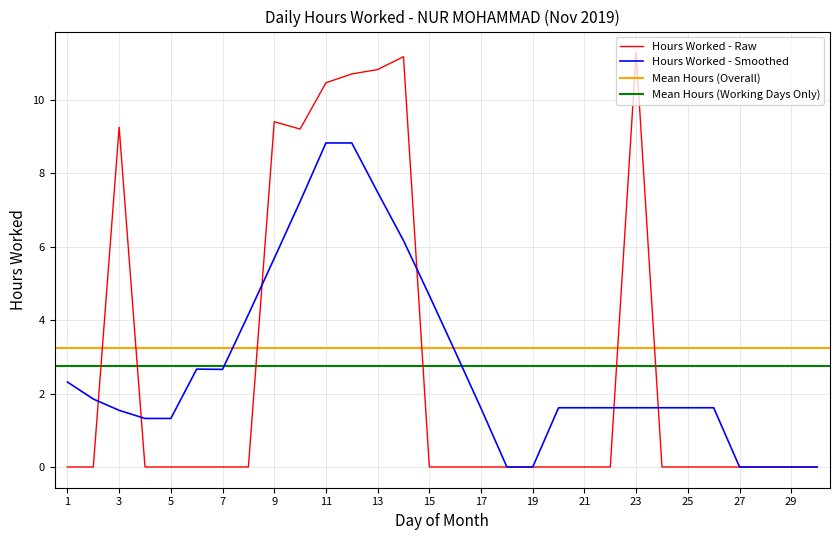

True or false: there are more than 2 points higher than both neighbors.

True